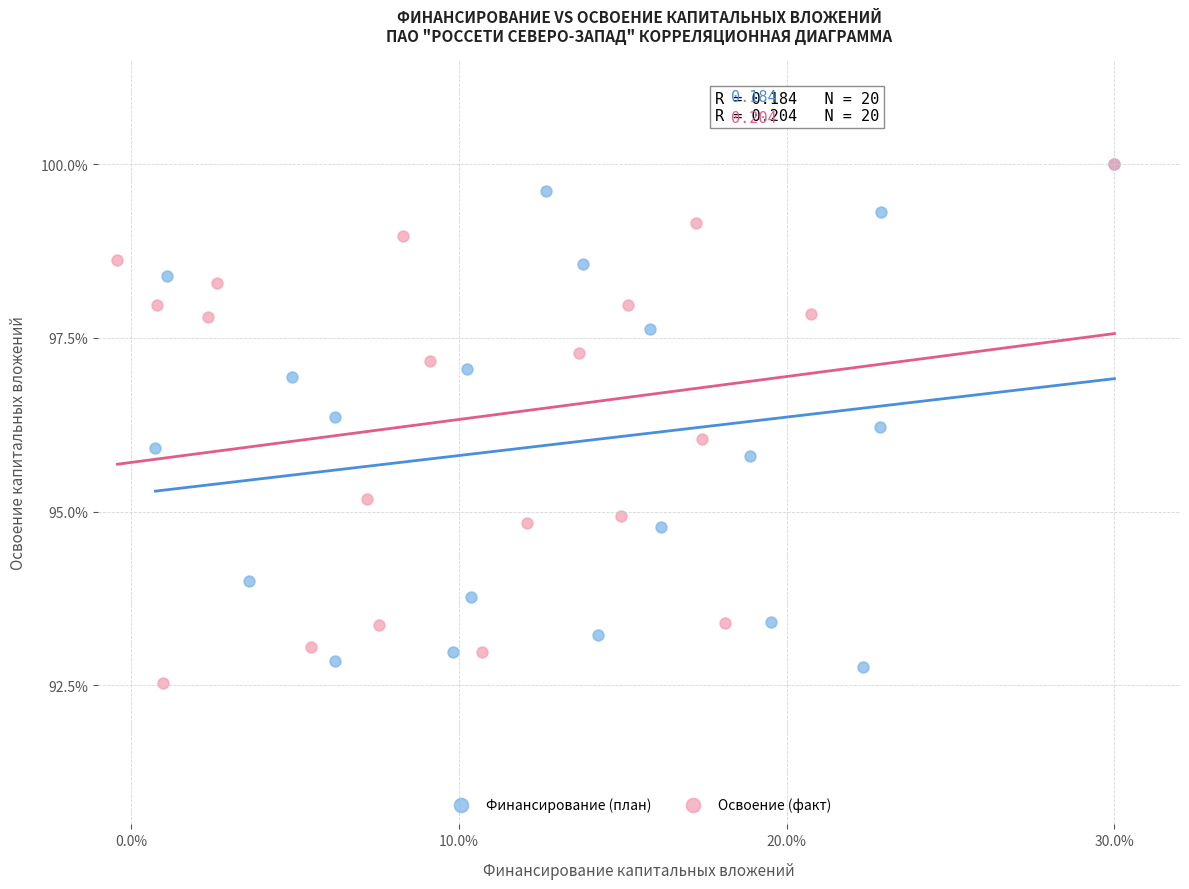

Which series has the widest spread of Y values?

Освоение (факт)